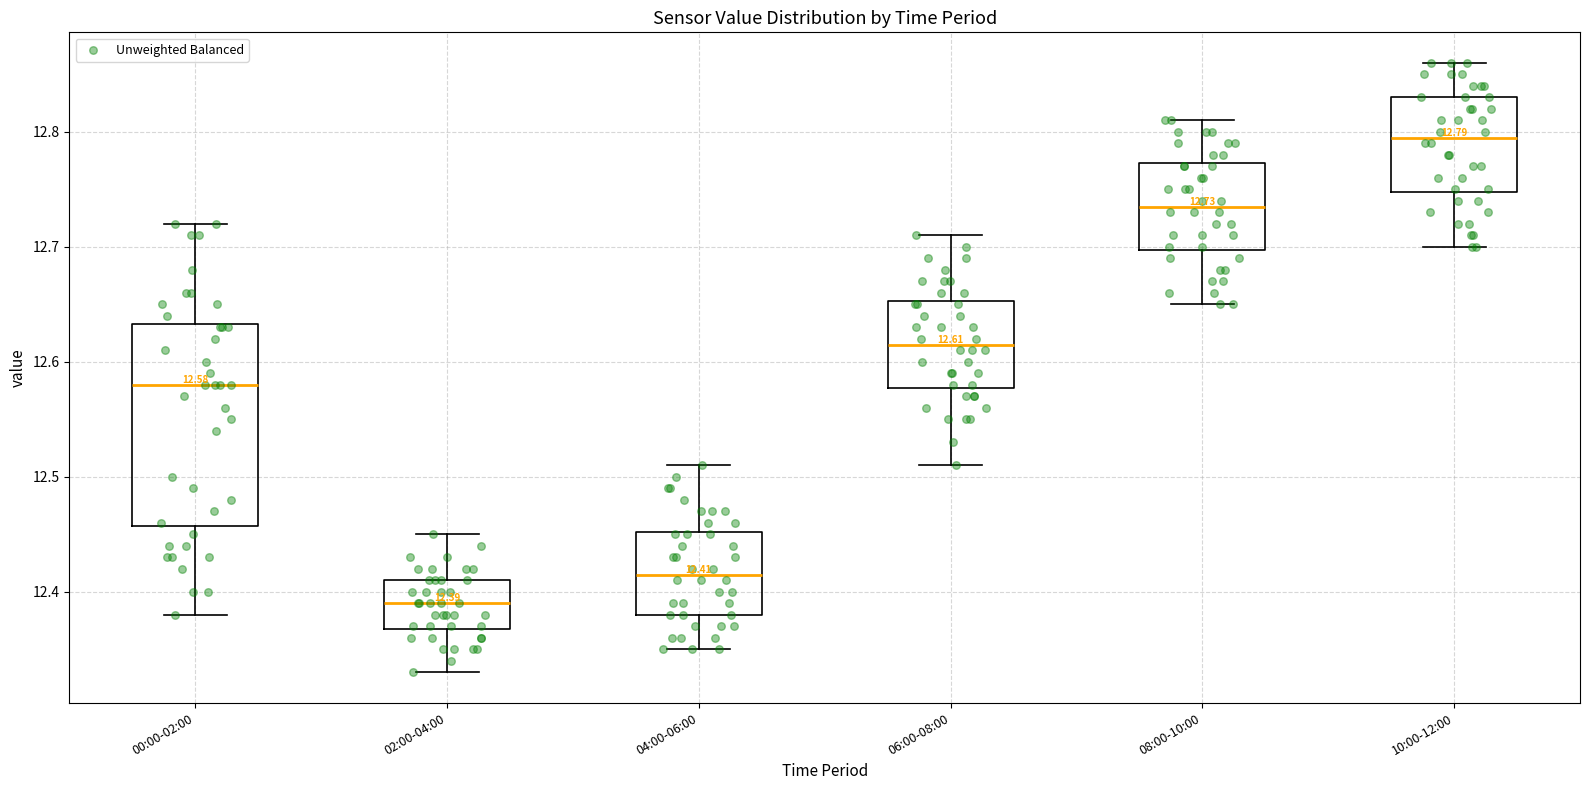

Which box is the tallest, from its lower edge to its upper edge?

00:00-02:00